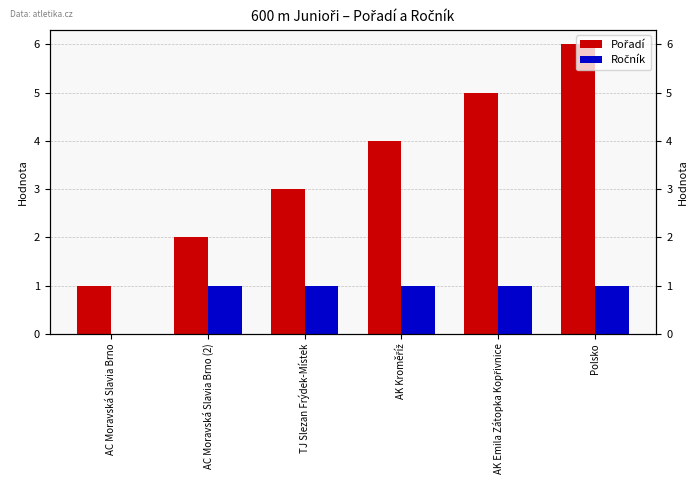

How many distinct data groups are displayed?

2